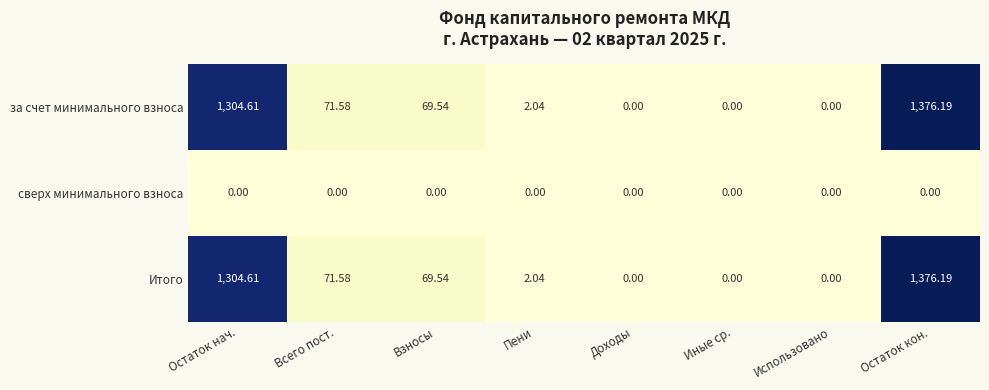

At which label is за счет минимального взноса closest to 688?

Всего пост.